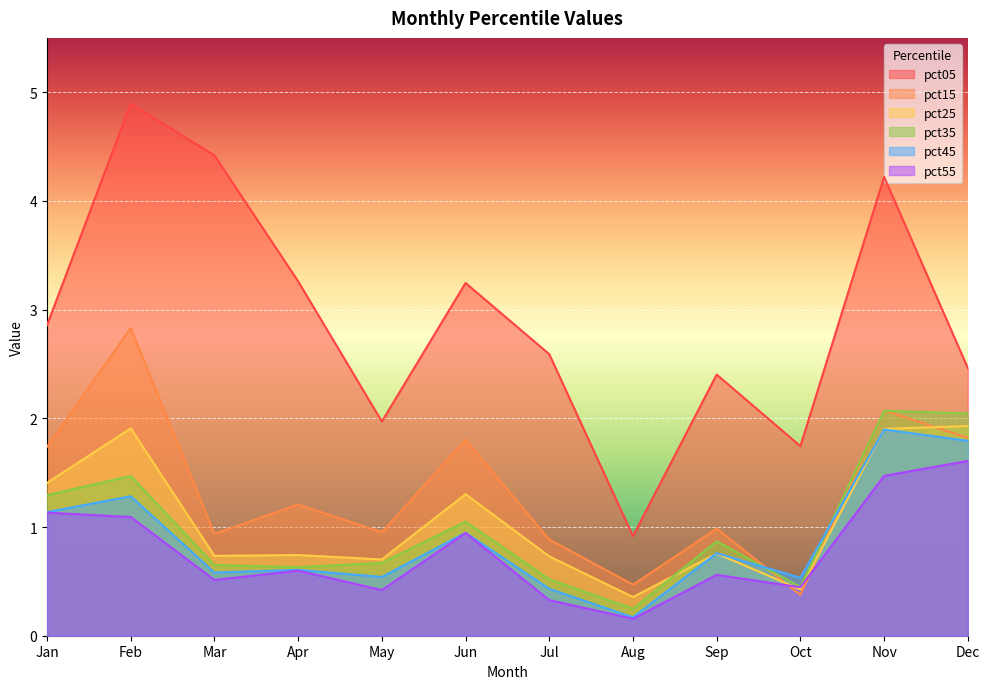

What is the sum of all pct05 values?

35.0